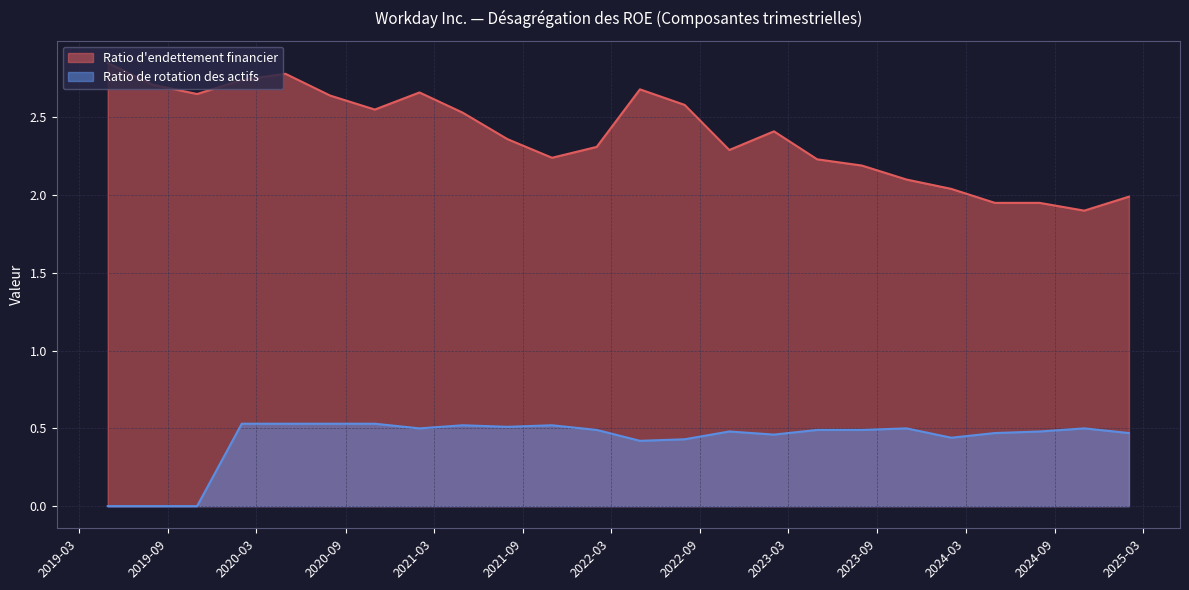

What is the difference between the Ratio d'endettement financier values at 3 and 22?

0.8